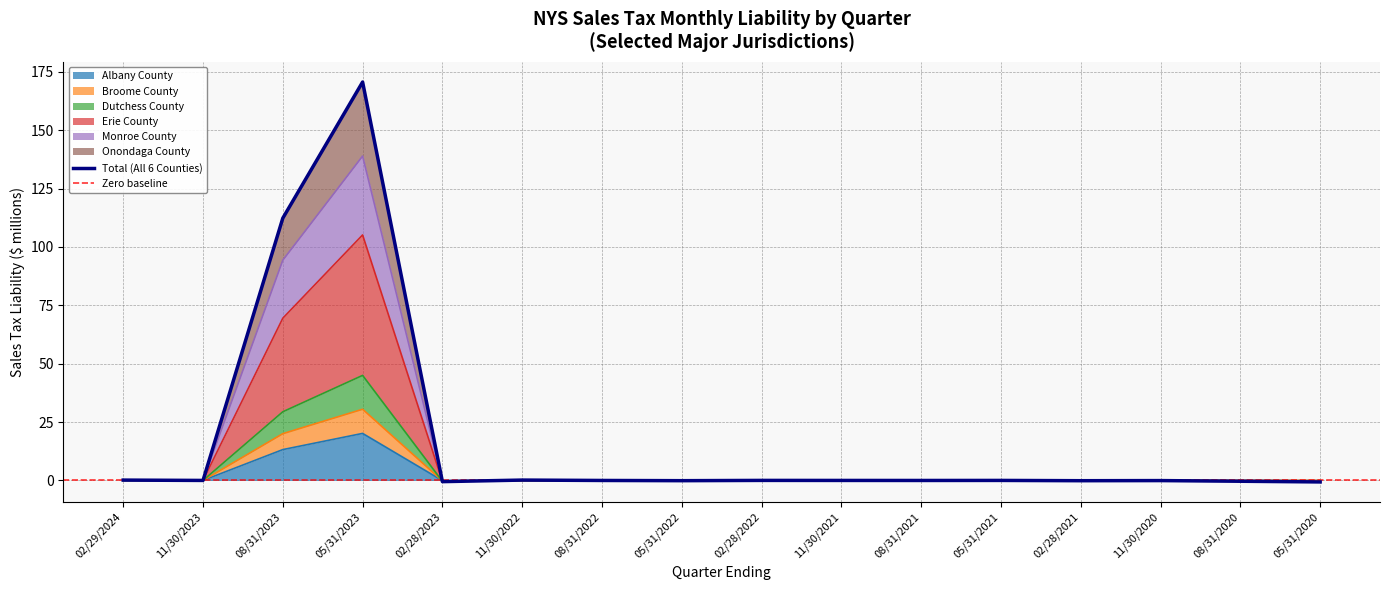

What is the label of the 3rd point from the left?

08/31/2023